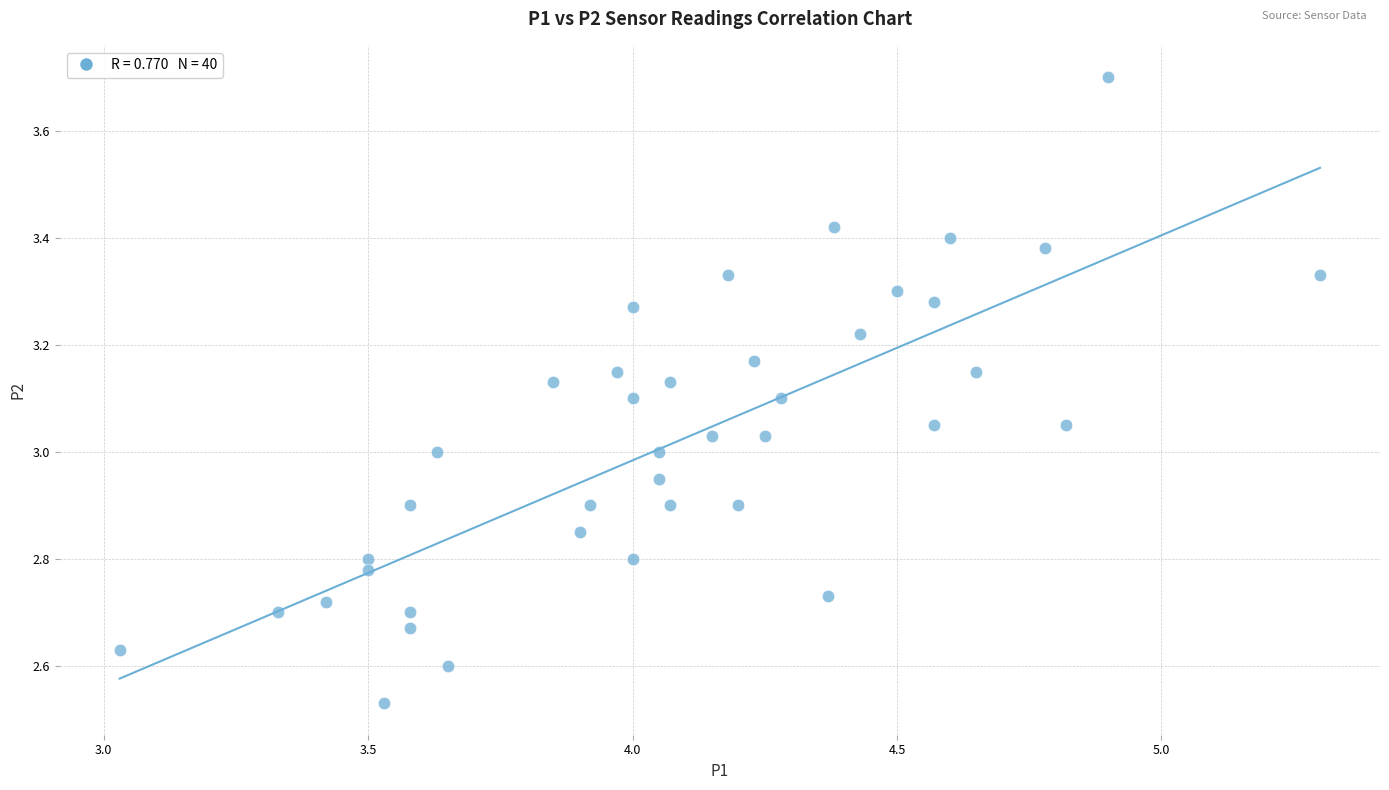

What is the range of X values (max minus min)?

2.3